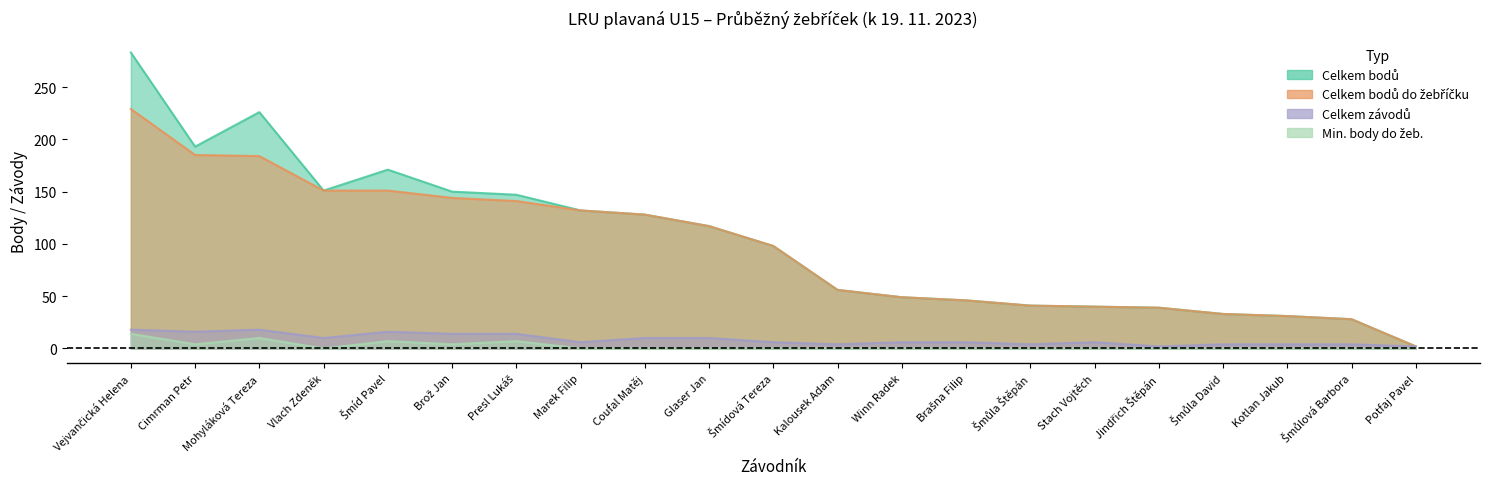

What is the value of the Celkem bodů point at the 9th from the left?

128